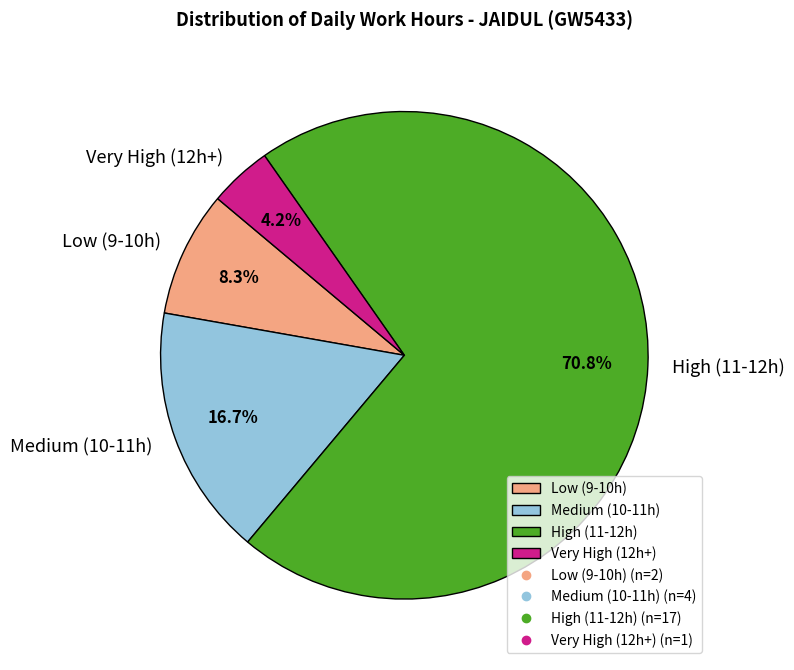

Approximately how many times larger is the value at High (11-12h) compared to Medium (10-11h)?

4.2